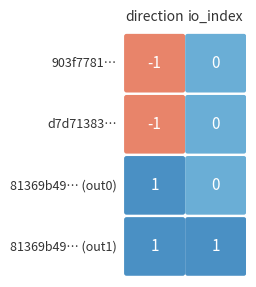

The value of 81369b4944bdb7ad9a67be4b7dd90308ad7ef37_0 at 1 is -1. True or false?

False